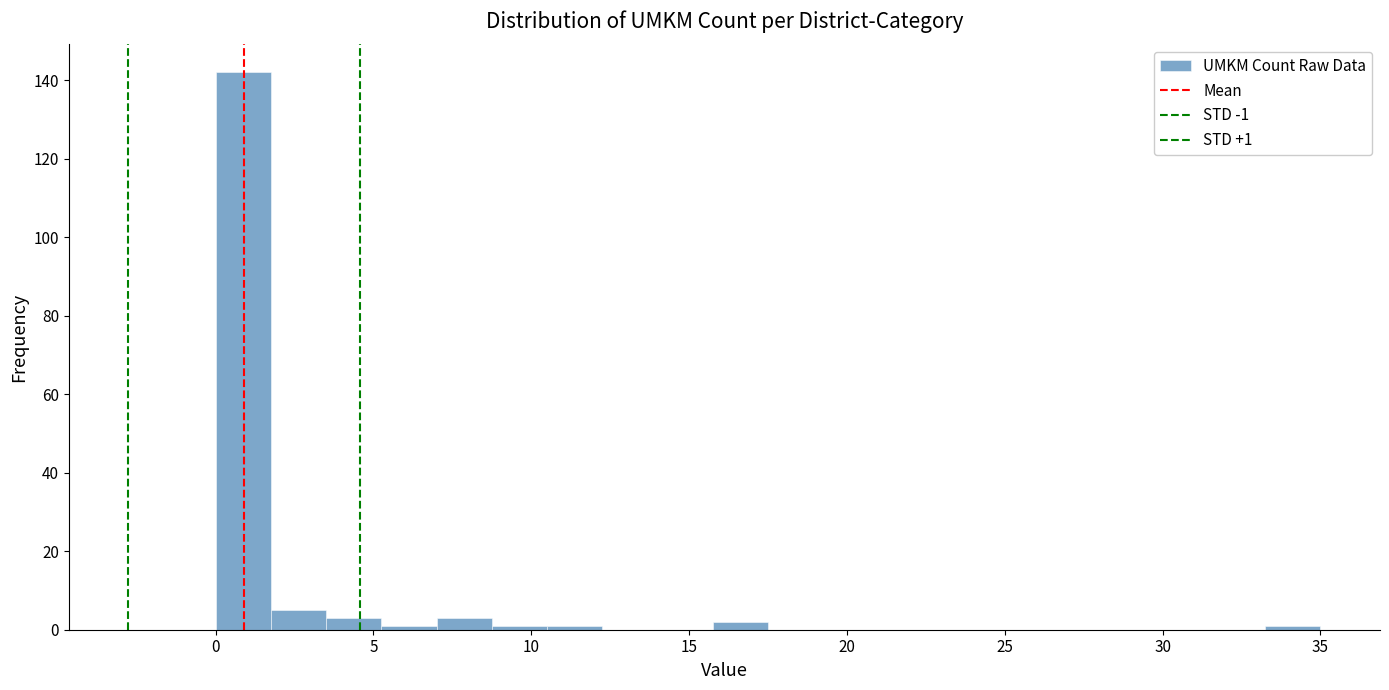

Around what value on the x-axis is the tallest bar? Give the approximate position of its centre, as read against the axis.

1.0